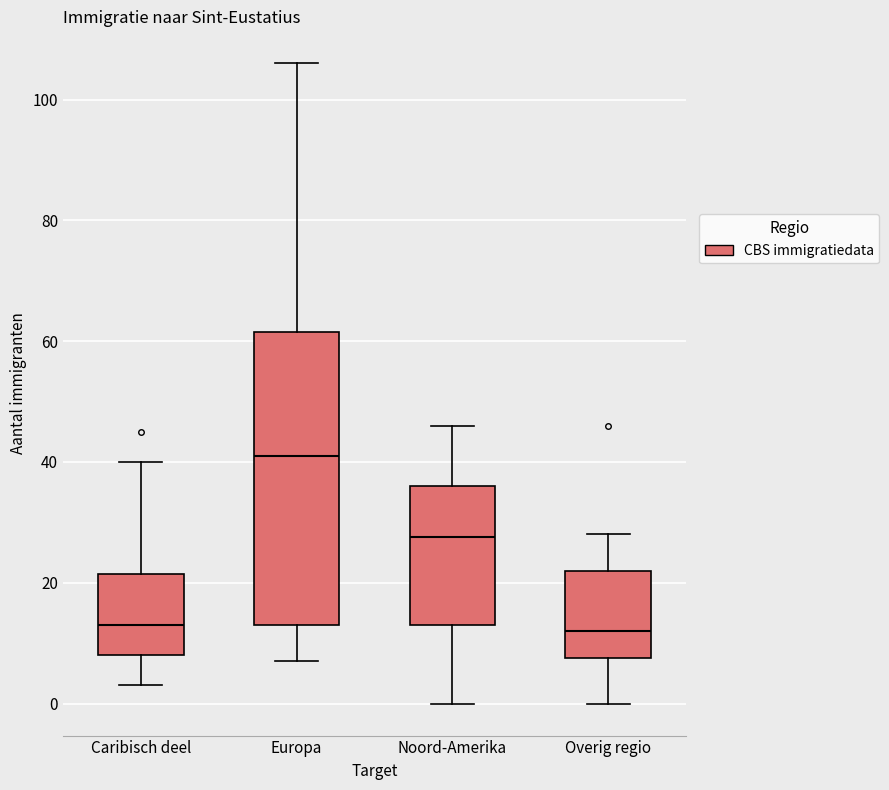

Reading left to right, transcribe this box plot: for each box, give where its median line is, the range the box spans, and where its two whiskers end, as read against the y-axis. The values are not printed on the chart, so give them approximately, as read against the axis.

Caribisch deel: median 14, box 8 to 22, whiskers 4 to 40
Europa: median 42, box 14 to 62, whiskers 8 to 106
Noord-Amerika: median 28, box 14 to 36, whiskers 0 to 46
Overig regio: median 12, box 8 to 22, whiskers 0 to 28